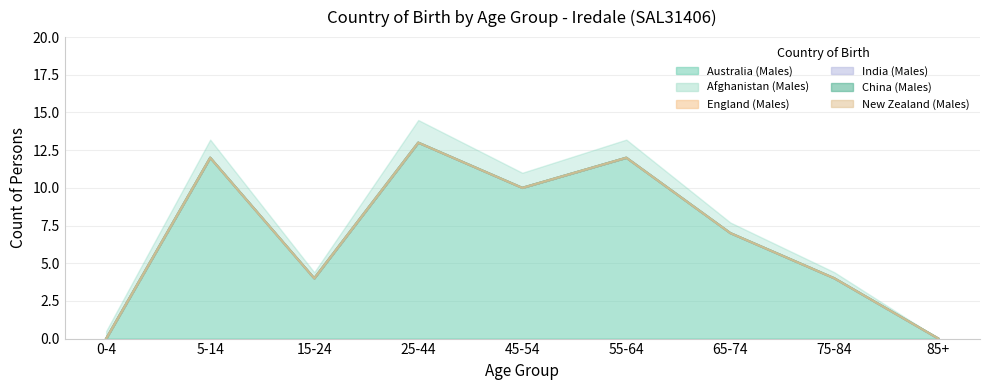

What is the difference between the second highest and second lowest values in the Australia (Males) series?

12